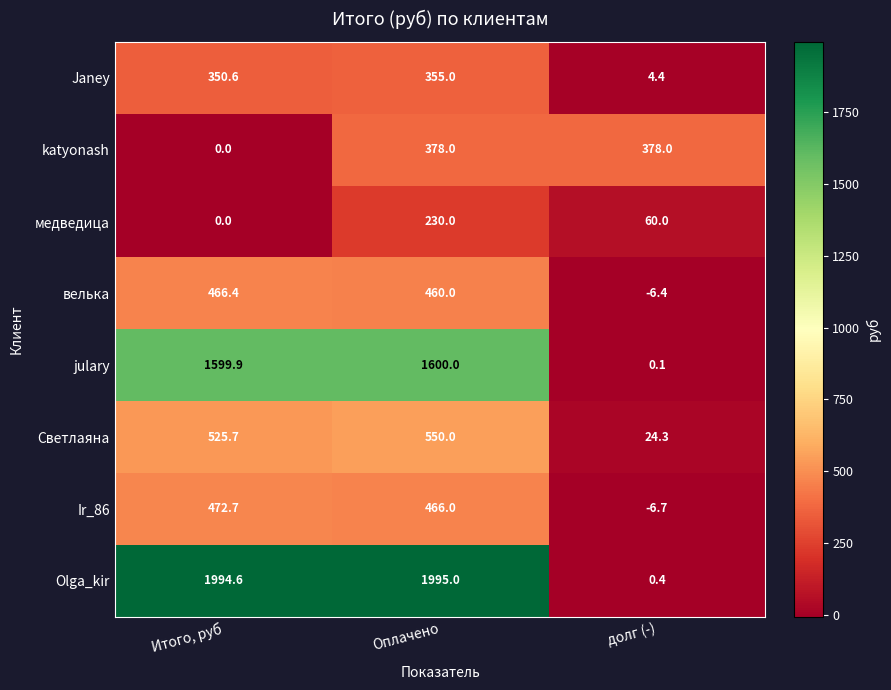

The value of велька at Итого, руб is 466.4. True or false?

True